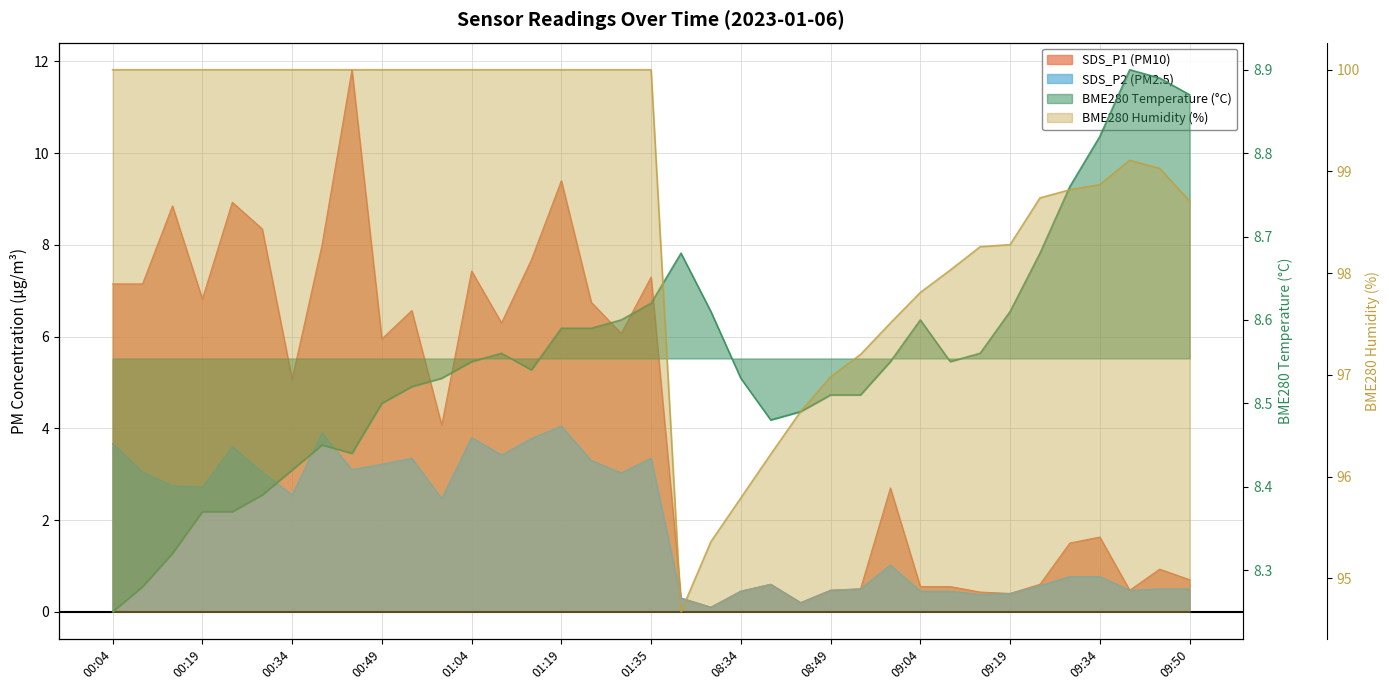

What is the label of the 10th point from the left?

00:49